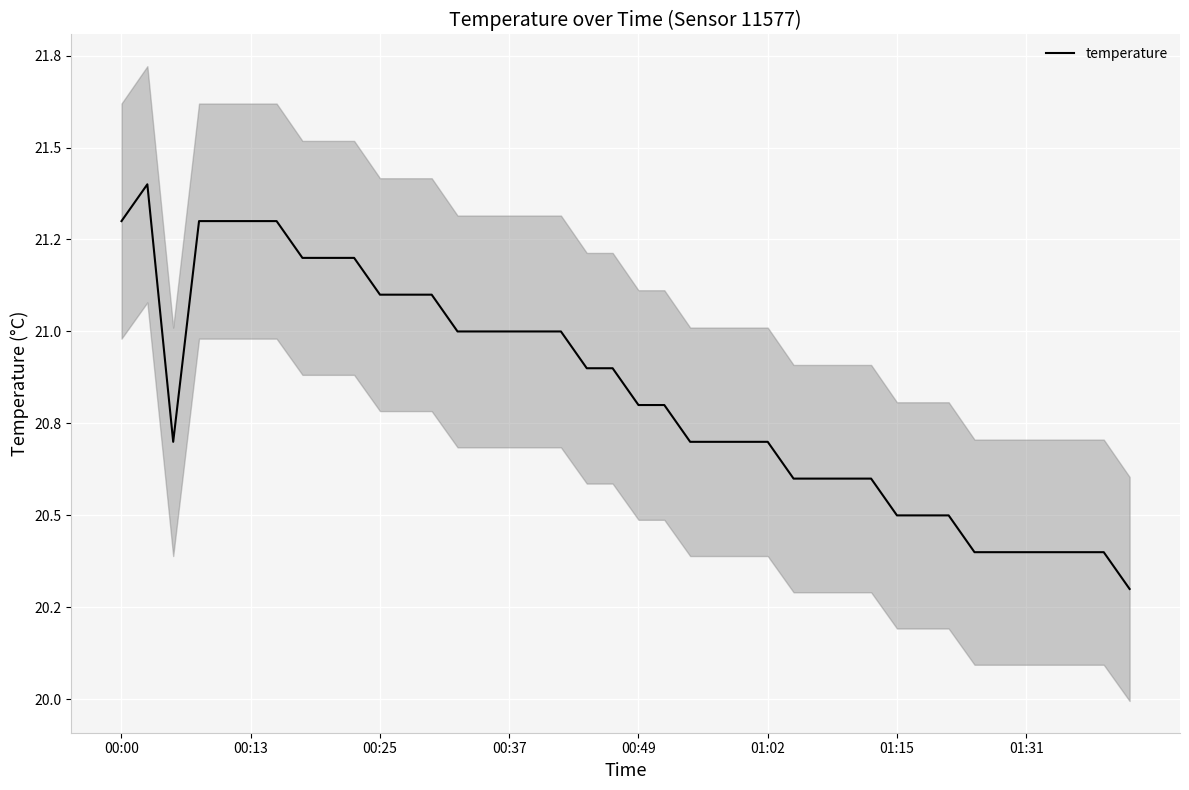

What position from the left is 31?

32